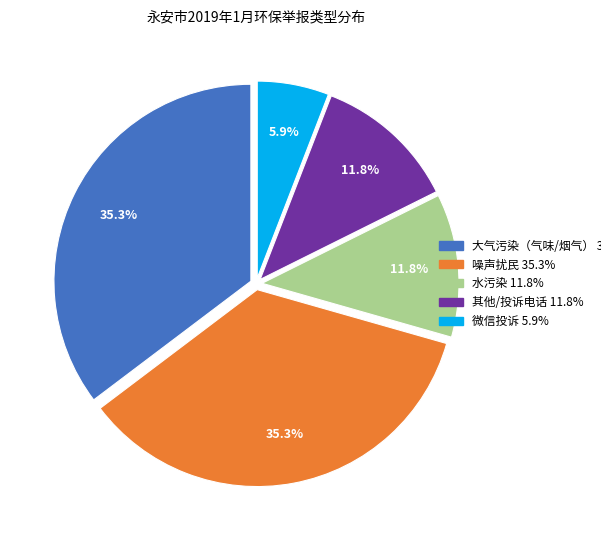

Does any single category account for the majority?

No